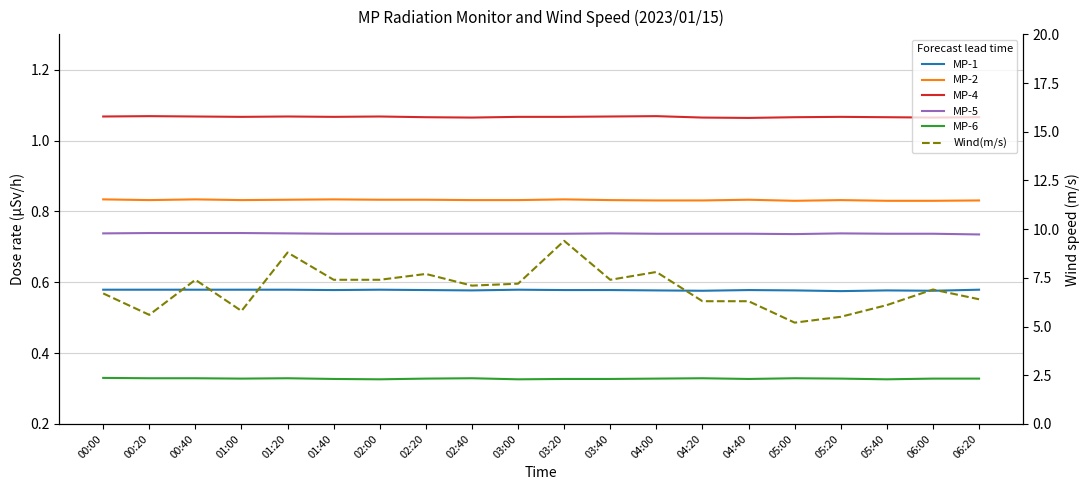

How many MP-2 values are between 0 and 1?

20